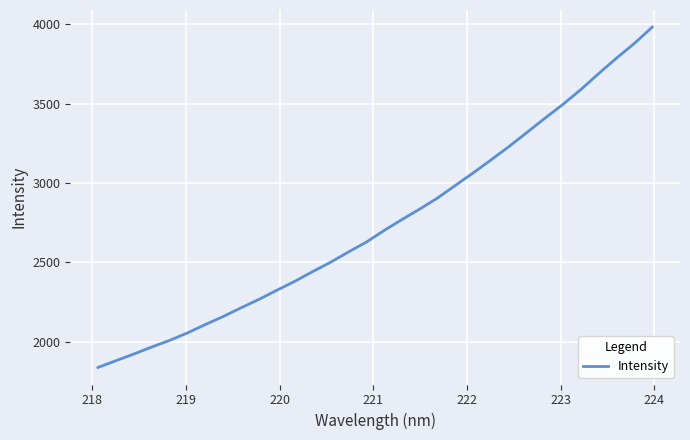

What is the smallest value displayed?

1838.5